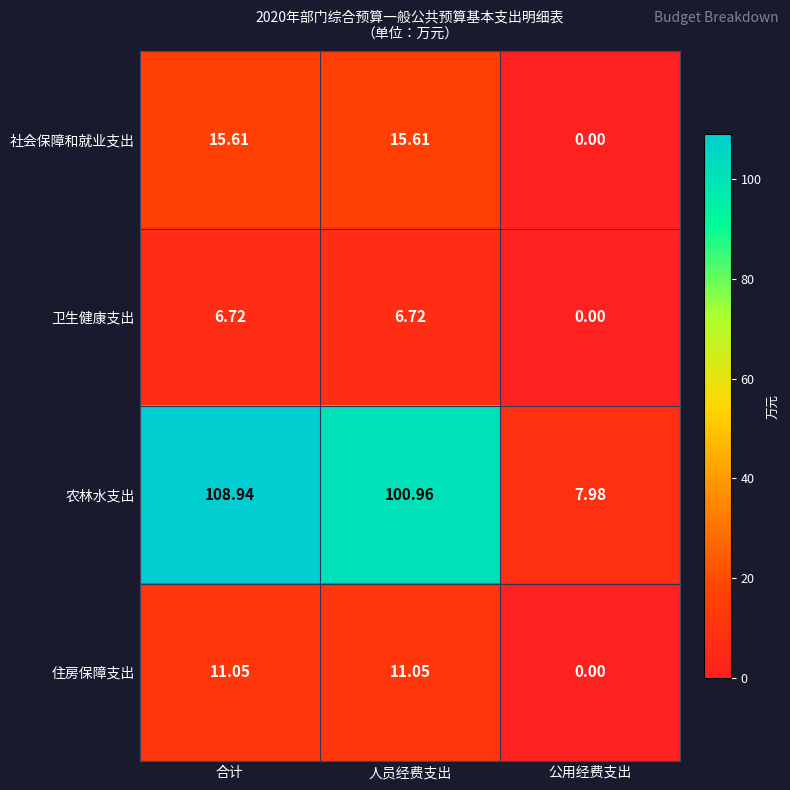

What is the greatest value displayed?

108.9